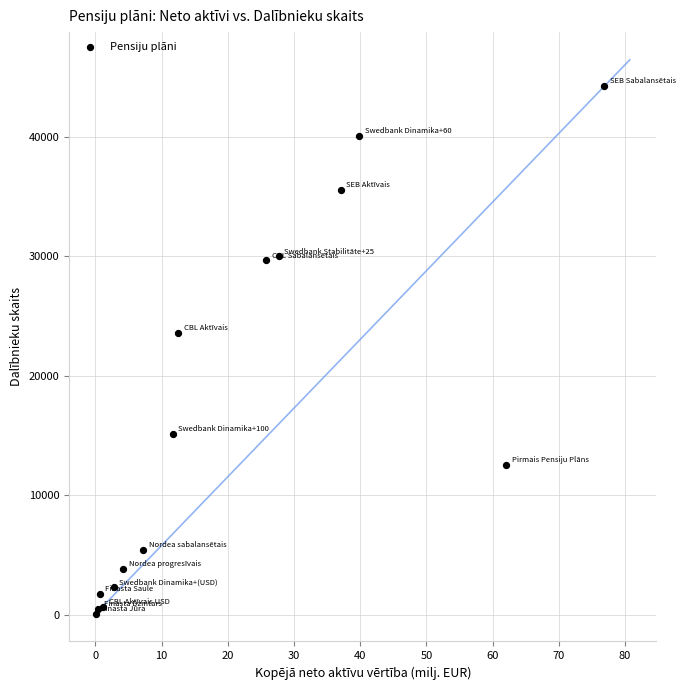

What Y value in the scatter plot is closest to 22173?

23615